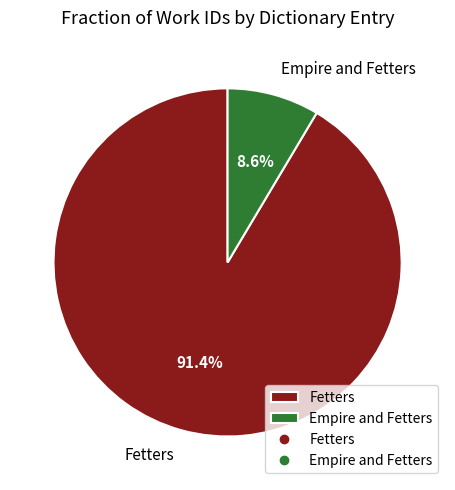

To the nearest percent, what percentage of the pie is Empire and Fetters?

9%